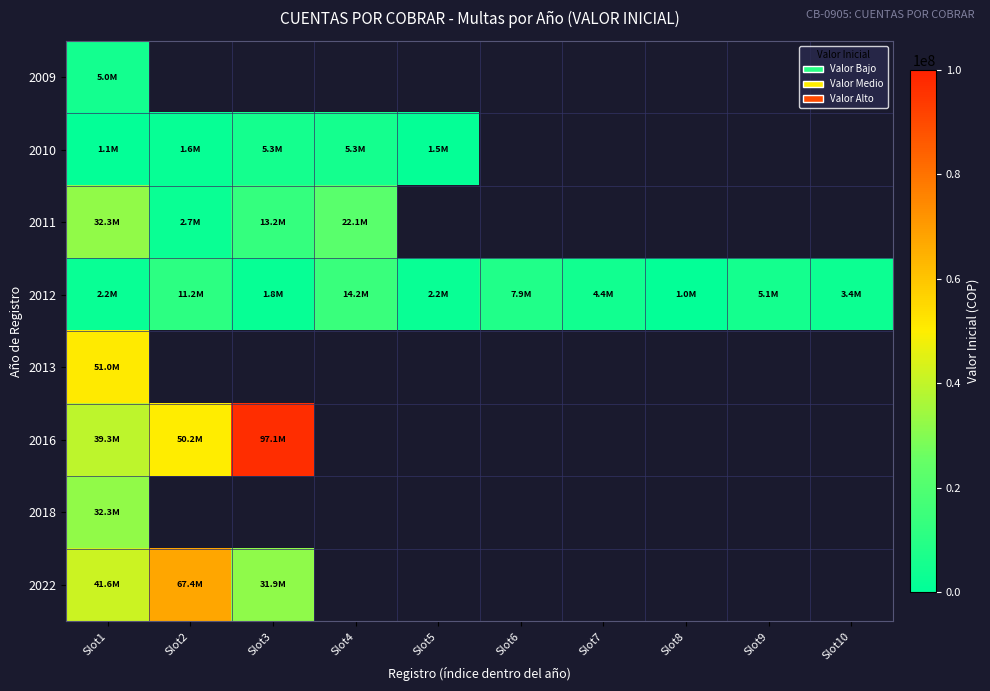

The 2016 series shows 10452779.6 at Slot1. True or false?

False